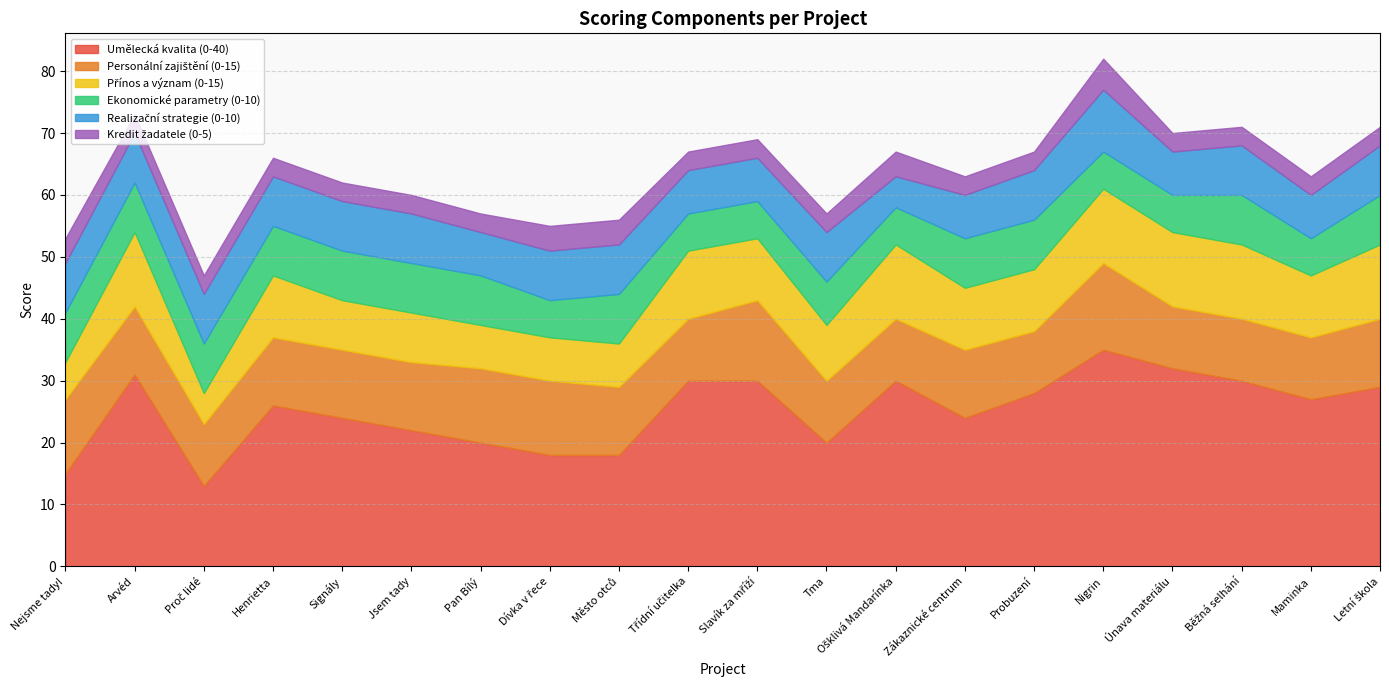

How many interior local valleys does the Ekonomické parametry (0-10) series have?

3